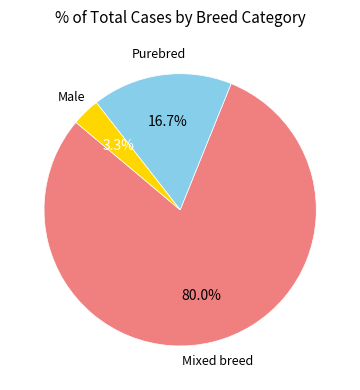

Is it true that Mixed breed is 69% of the pie?

False